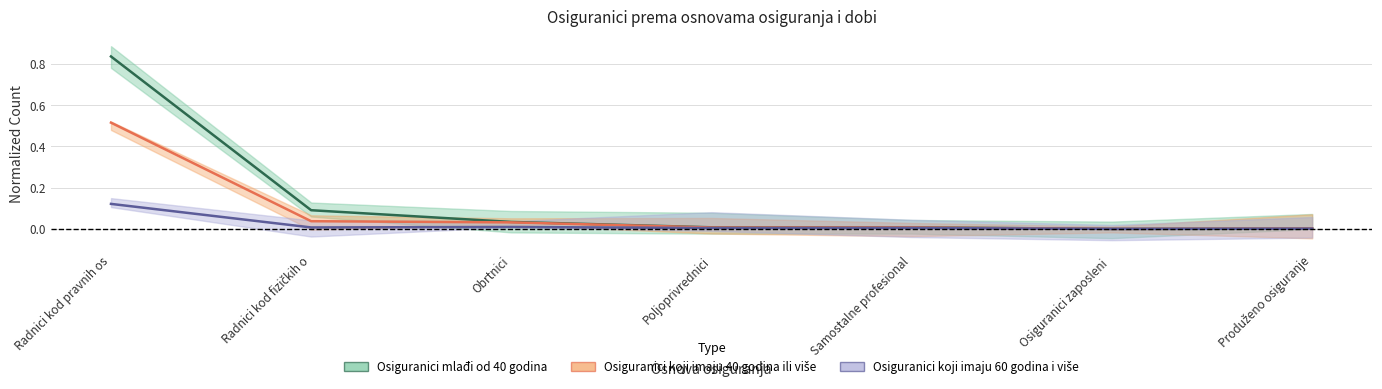

List the labels in order of Osiguranici mlađi od 40 godina value, largest first.

Radnici kod pravnih os, Radnici kod fizičkih o, Obrtnici, Samostalne profesional, Poljoprivrednici, Produženo osiguranje, Osiguranici zaposleni 